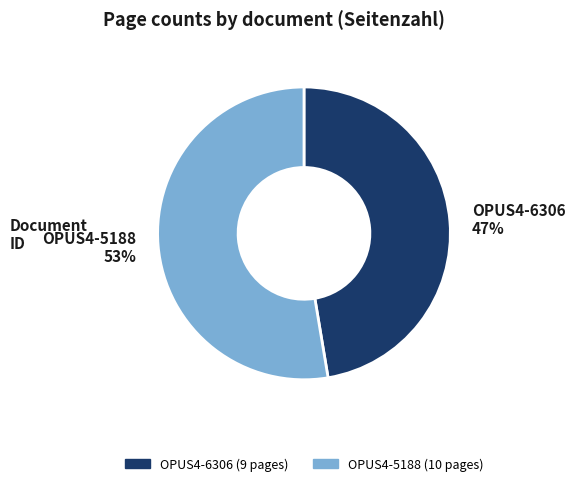

Is it true that OPUS4-6306 is 54% of the pie?

False